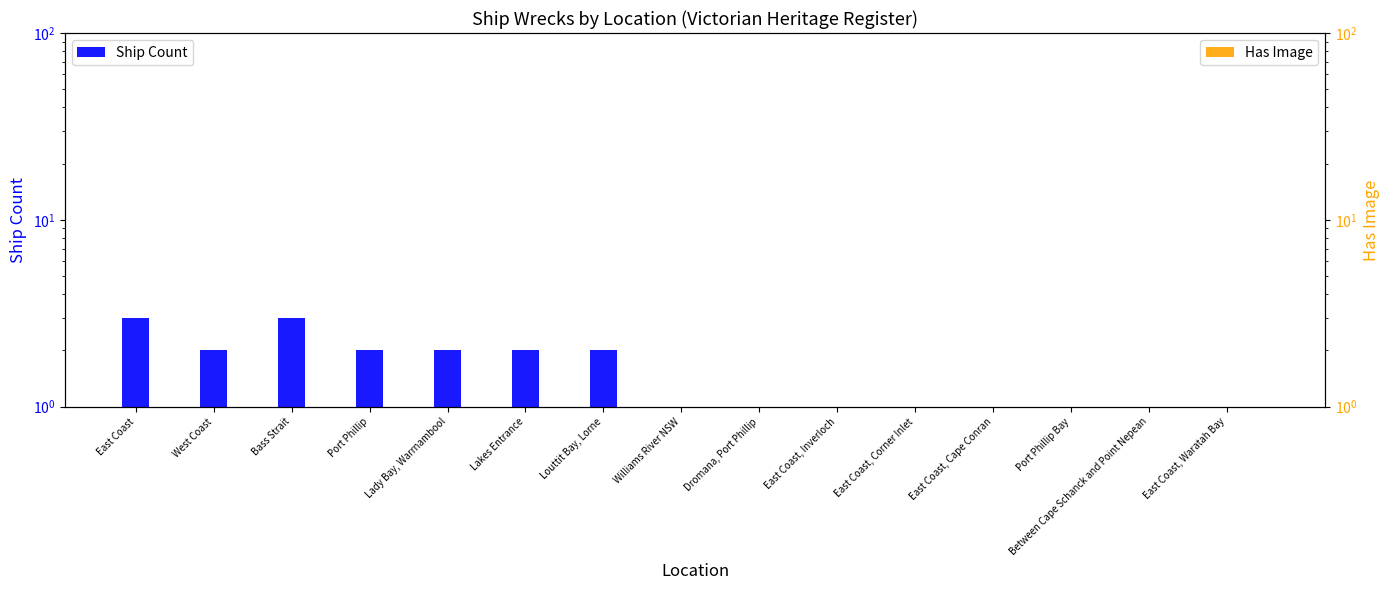

What is the maximum value shown in the chart?

3